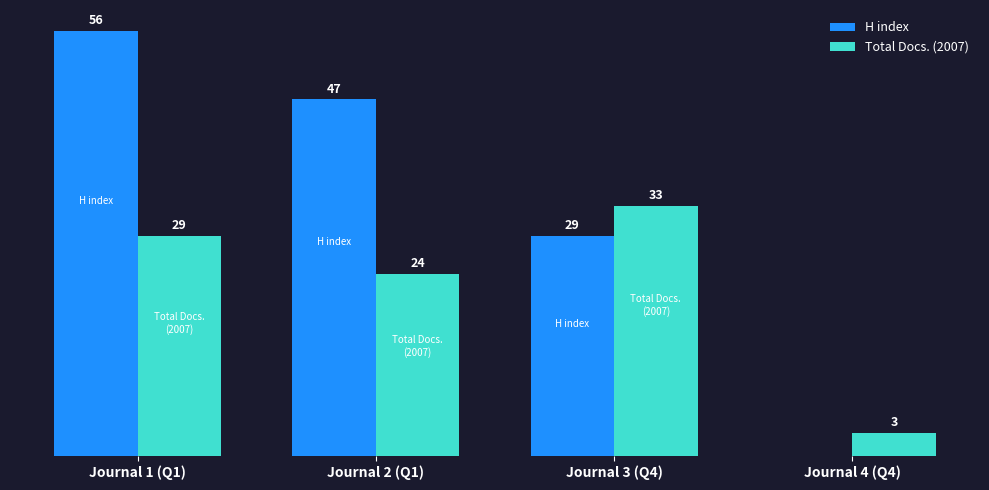

Are the bars horizontal?

No